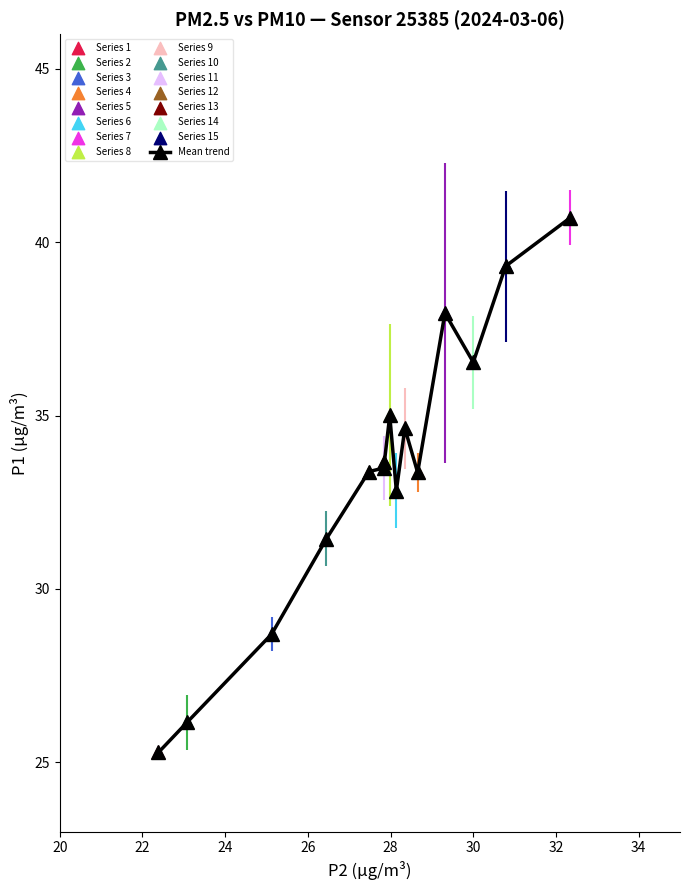

What is the greatest value displayed?

40.7